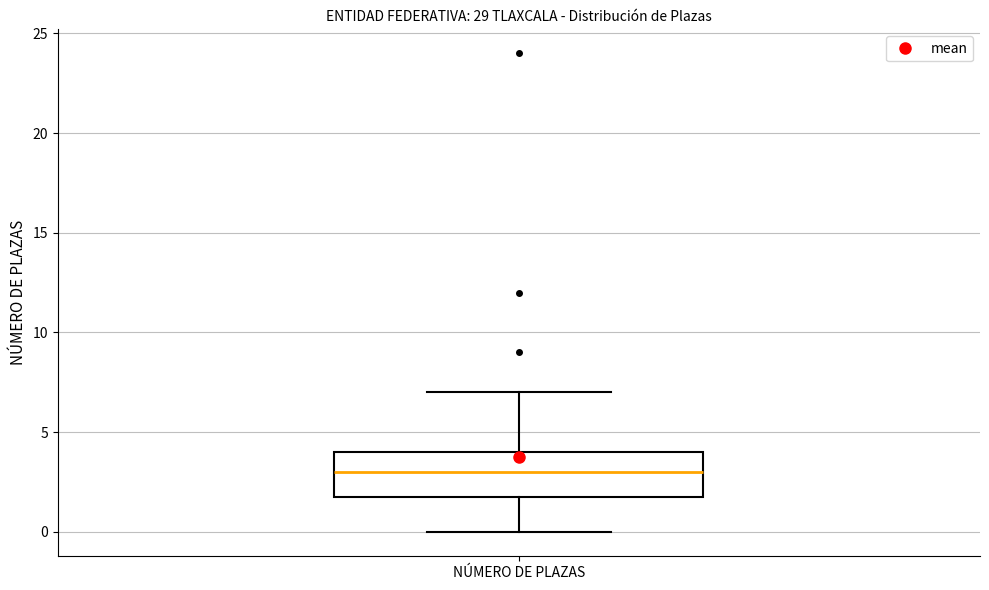

Read this box plot against the y-axis: the position of the median line, the range covered by the box, and the ends of both whiskers. The values are not printed on the chart, so give them approximately, as read against the axis.

median 3, box 2 to 4, whiskers 0 to 7